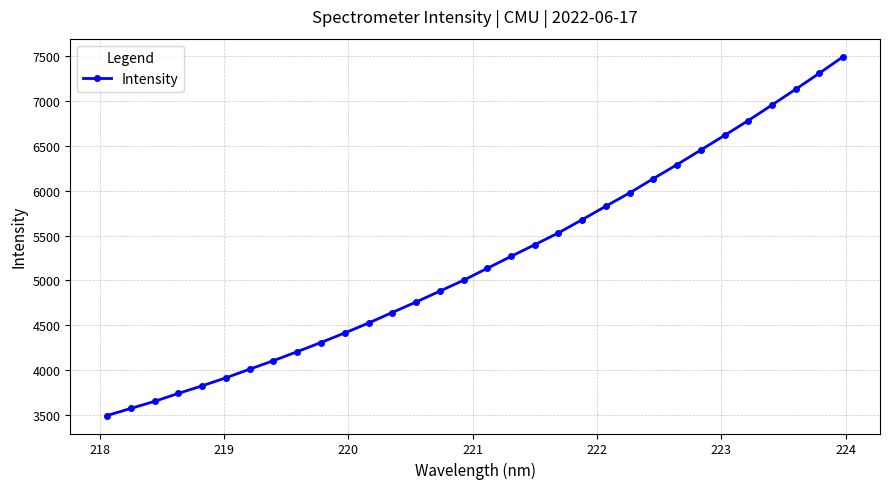

What is the difference between the maximum and second lowest values?

3923.4